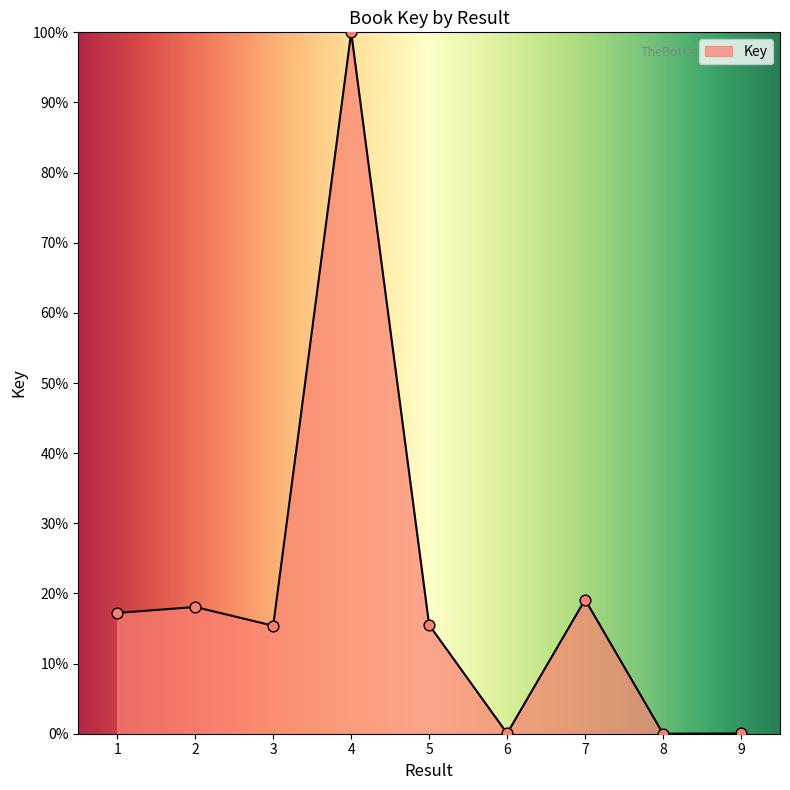

What is the change in value from 1 to 6?

-17.2